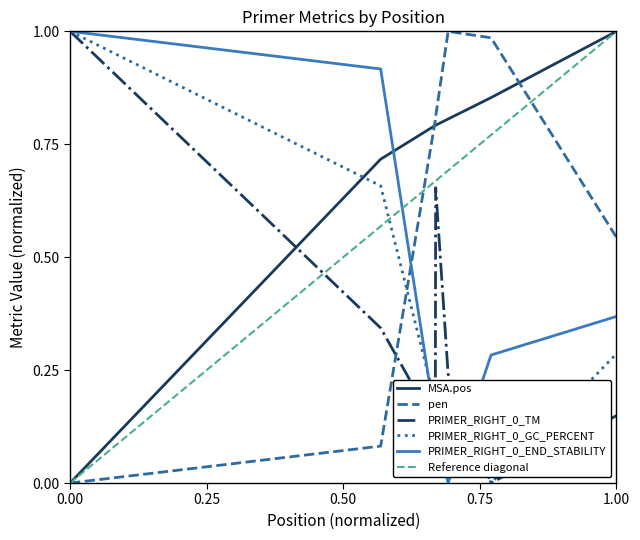

Reading left to right, what are all the values shown in this chart?

MSA.pos: 0.0	0.7	0.8	0.8	0.8	0.9	1.0
pen: 0.0	0.1	0.8	0.8	1.0	1.0	0.5
PRIMER_RIGHT_0_TM: 1.0	0.3	0.1	0.7	0.2	0.0	0.1
PRIMER_RIGHT_0_GC_PERCENT: 1.0	0.7	0.2	0.1	0.2	0.0	0.3
PRIMER_RIGHT_0_END_STABILITY: 1.0	0.9	0.1	0.1	0.0	0.3	0.4